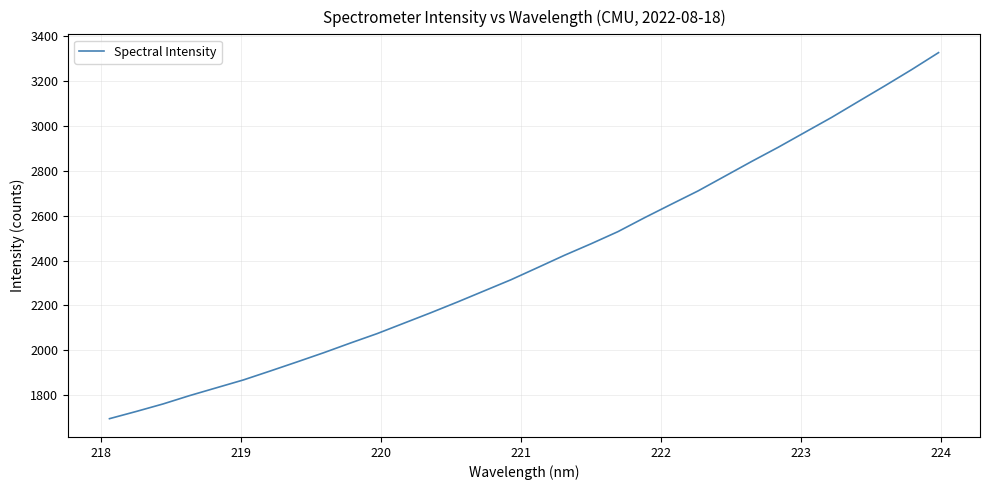

Reading right to left, list all the values displayed in this chart.

3325.5	3250.4	3178.4	3108.1	3037.3	2970.9	2904.2	2840.7	2775.2	2709.9	2650.6	2590.7	2528.4	2474.7	2423.1	2368.5	2314.2	2264.7	2215.1	2167.2	2120.9	2074.6	2032.5	1989.3	1948.2	1907.8	1868.2	1833.5	1798.7	1761.3	1727.9	1695.8